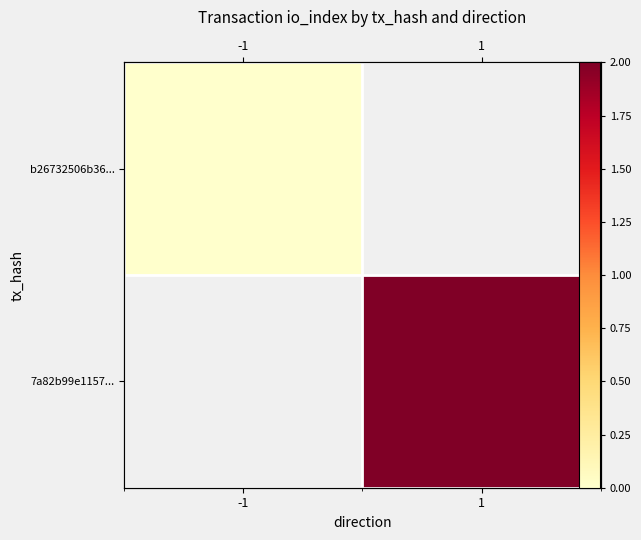

Is the value of b26732506b36... at 1 greater than the value of 7a82b99e1157... at -1?

No